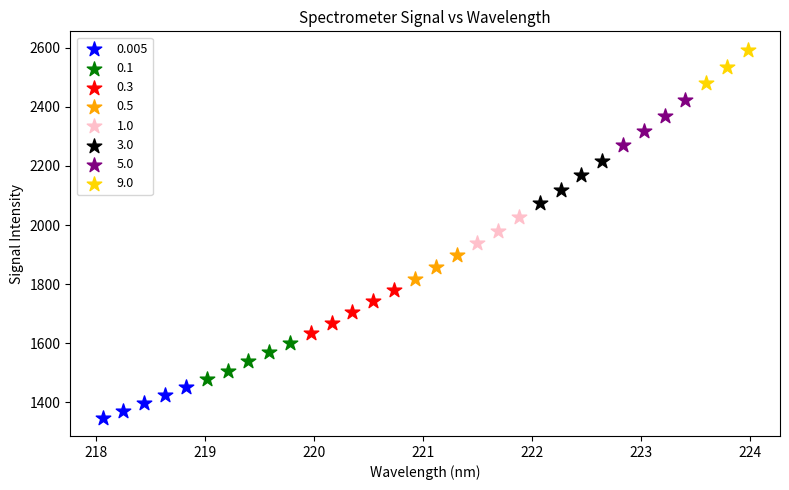

What are all the series names shown in the legend?

0.005, 0.1, 0.3, 0.5, 1.0, 3.0, 5.0, 9.0